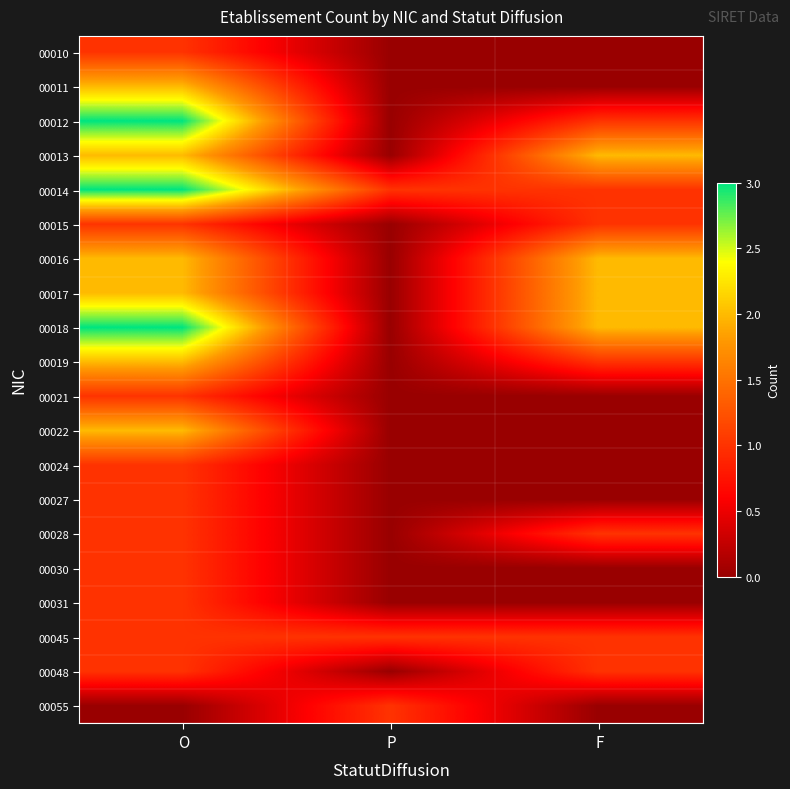

What is the spread (max minus min) of values at O?

3